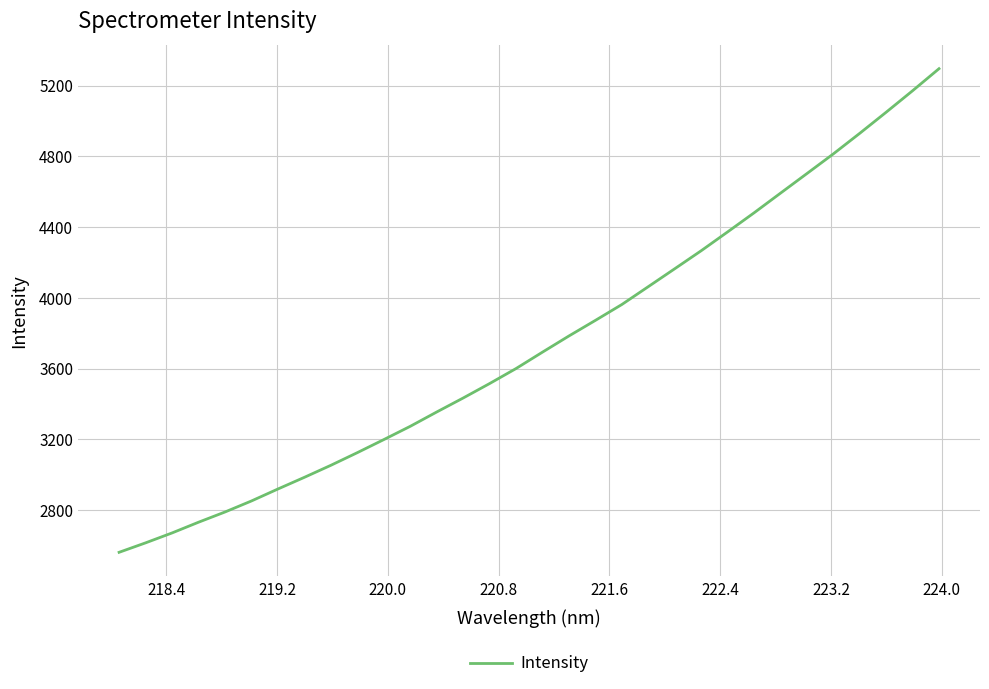

How many lines are shown in the chart?

1